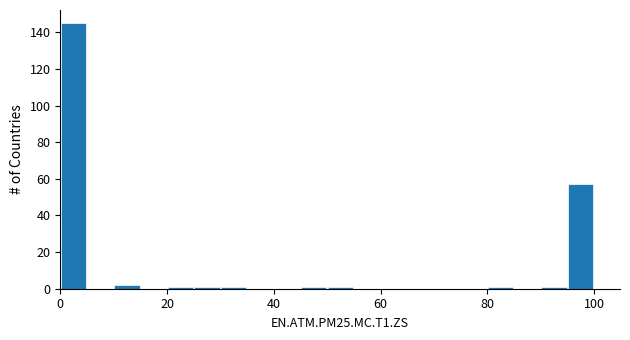

Read against the x-axis, roughly where is the centre of the tallest bar?

2